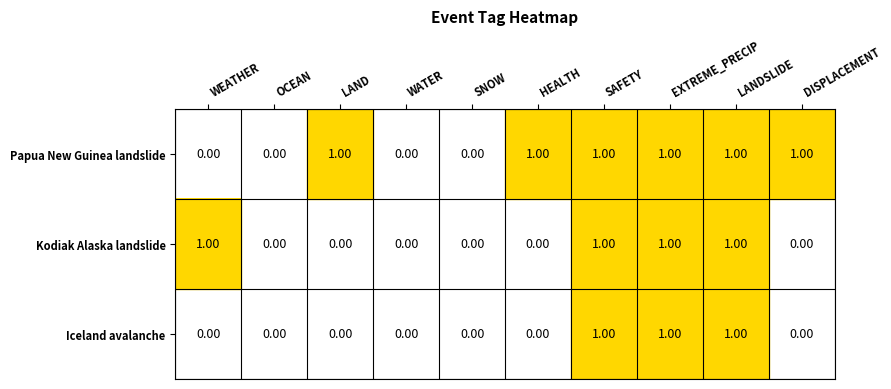

List the series in order of their overall mean, lowest first.

Iceland avalanche, Kodiak Alaska landslide, Papua New Guinea landslide